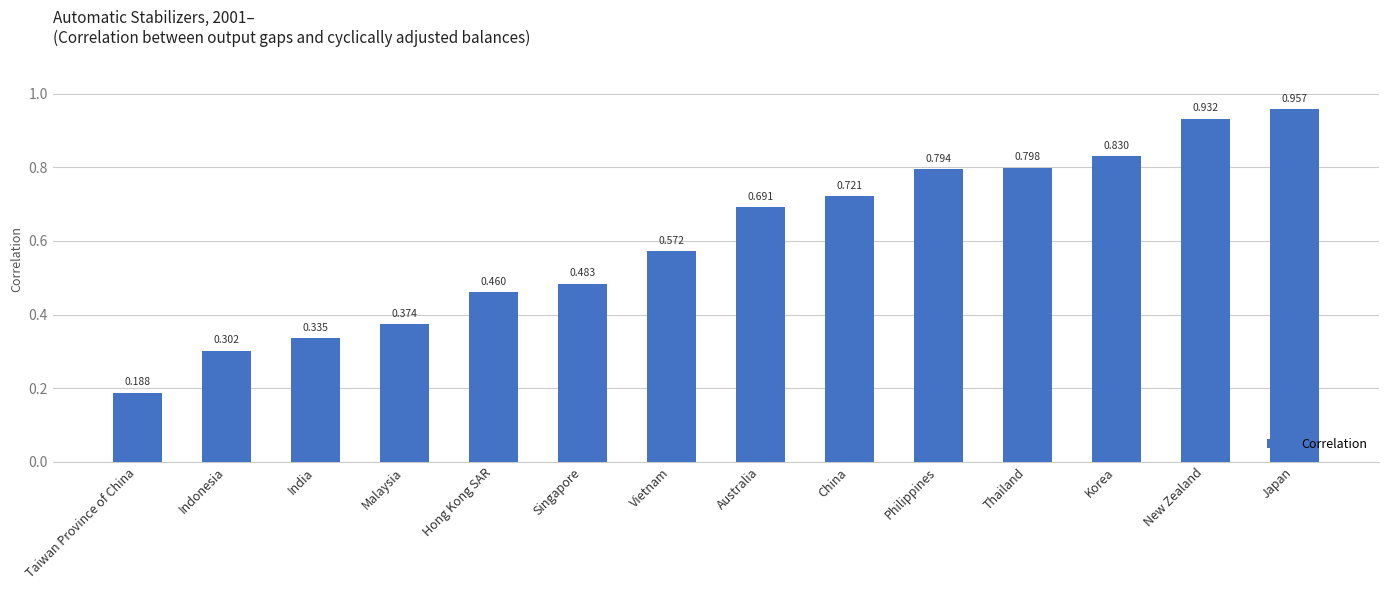

Which label corresponds to the largest value in the chart?

Japan